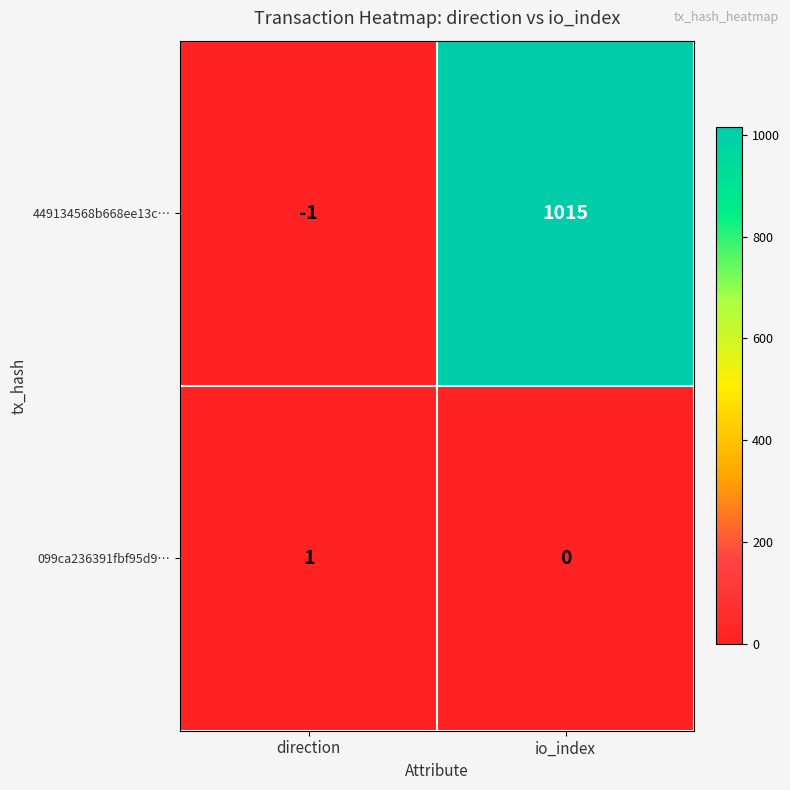

What is the difference between the 449134568b668ee13c… values at direction and io_index?

1016